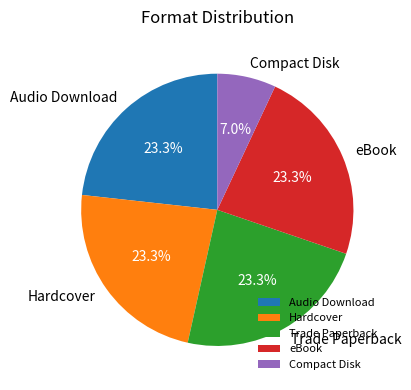

Does Hardcover account for over 50% of the chart?

No